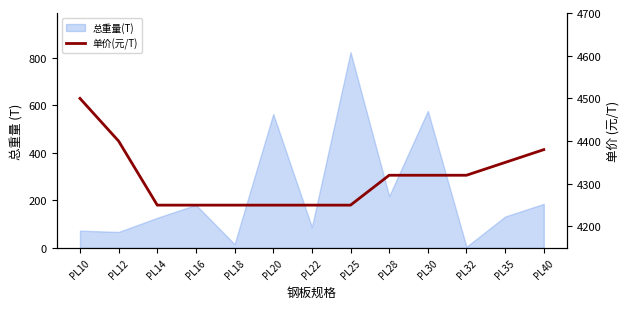

How many values are below 4320?

6